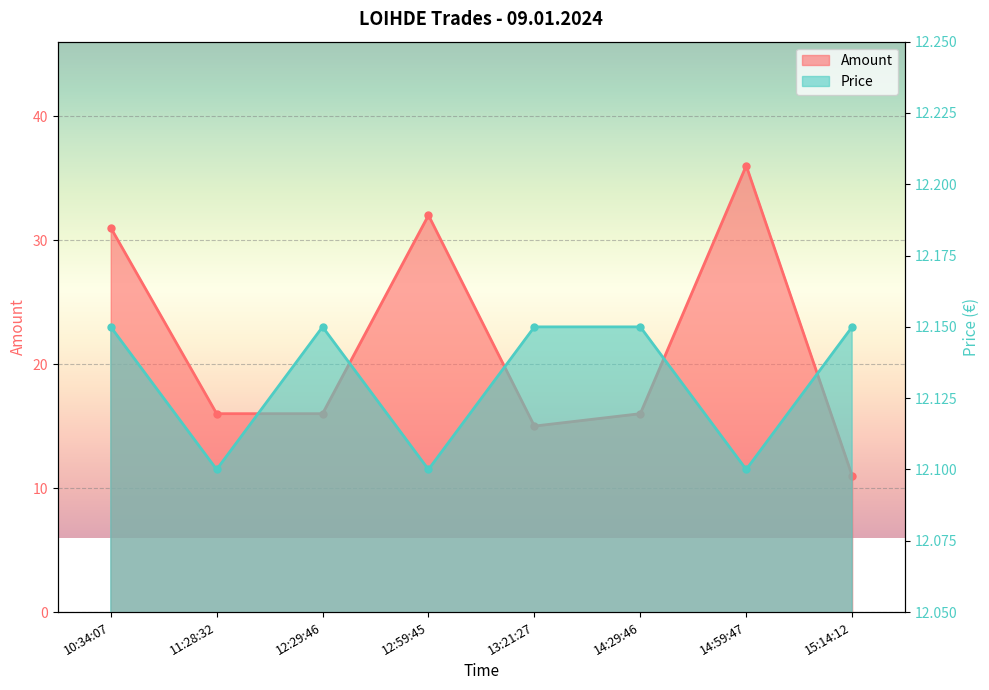

What is the value of the Price point at the 6th from the left?

12.2